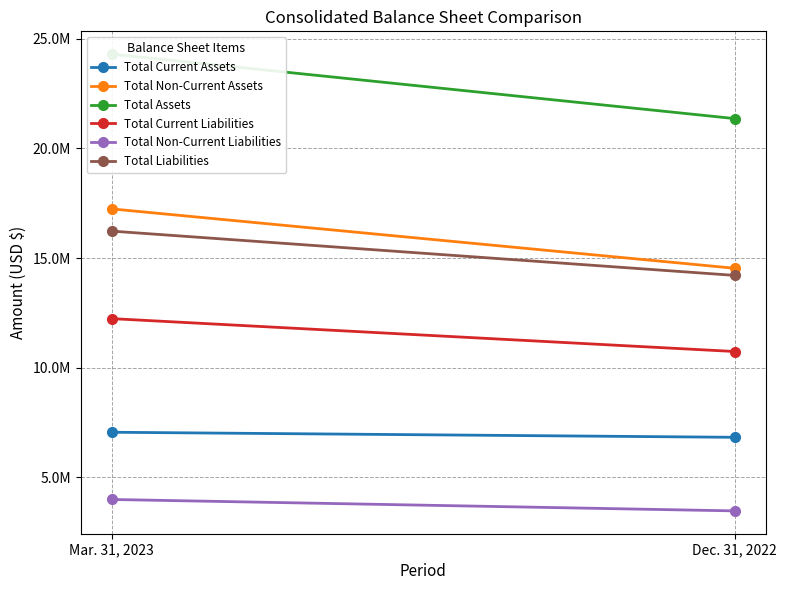

What position from the right is Dec. 31, 2022?

1